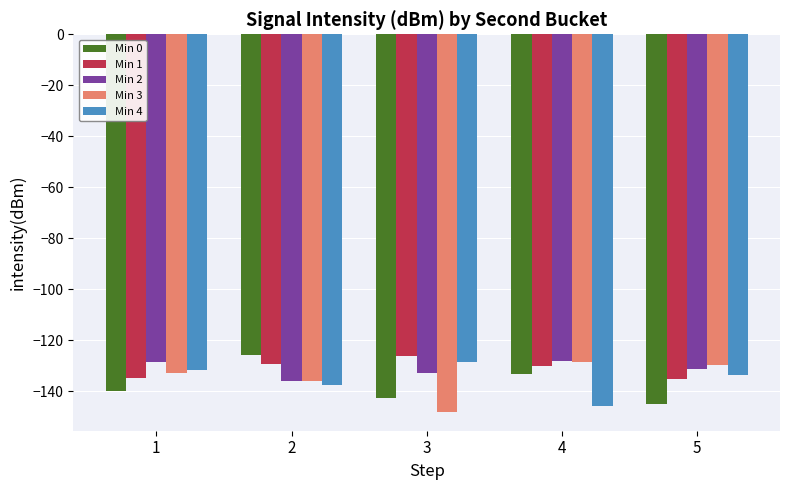

Where does the Min 2 series first go above -131?

1